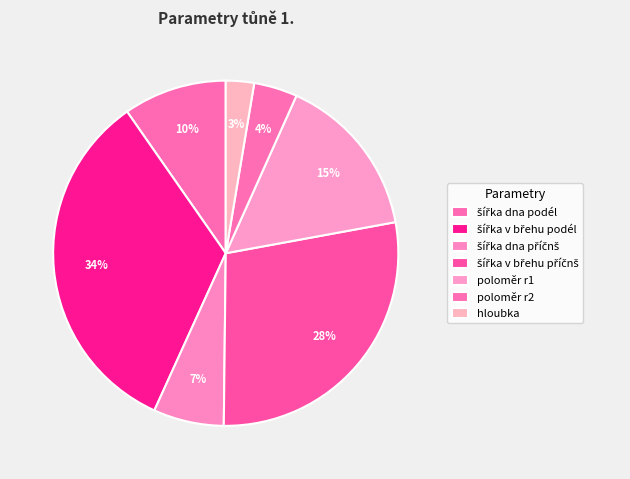

What percentage do šířka v břehu podél and hloubka together represent?

36.2%